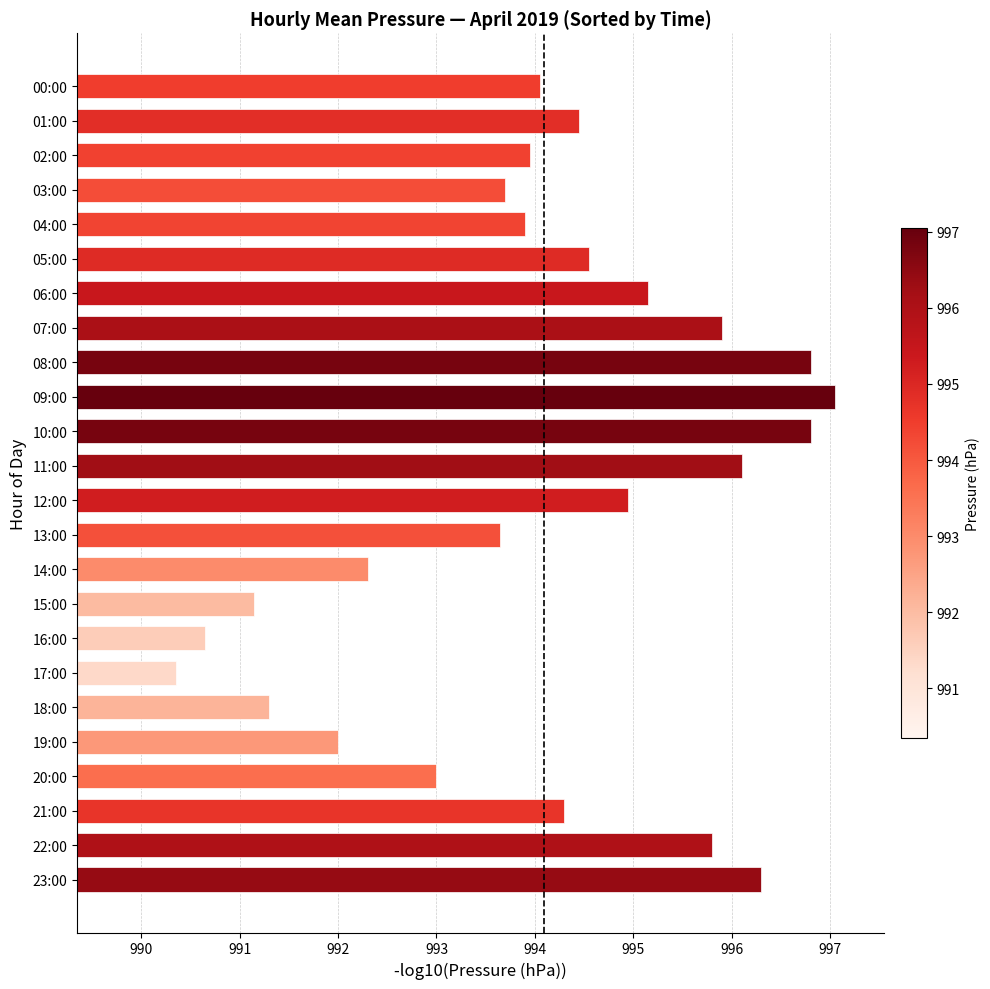

What is the difference between the values at 04:00 and 23:00?

2.4